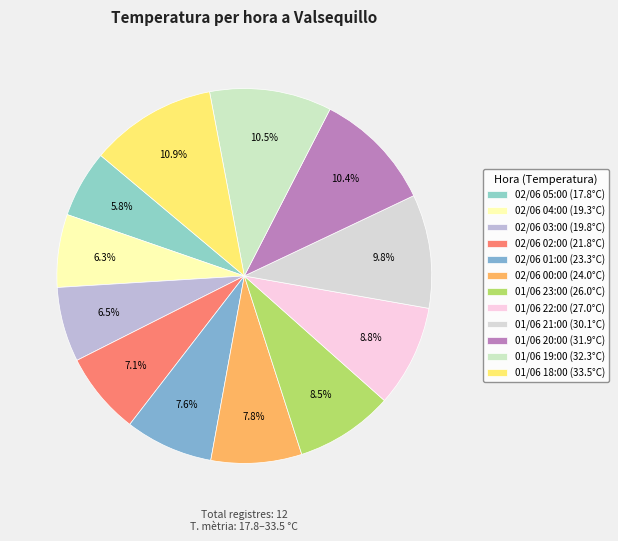

What percentage is NOT represented by 02/06 01:00?

92.4%